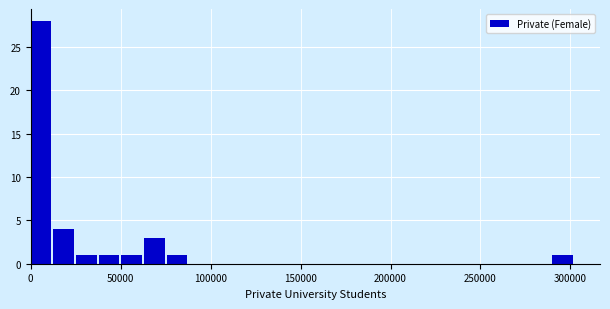

Read against the x-axis, roughly where is the centre of the tallest bar?

5000